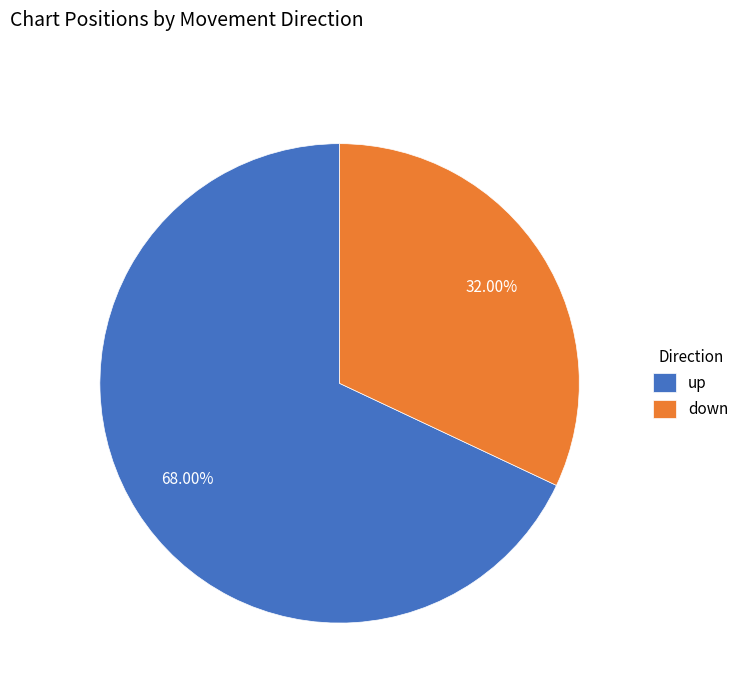

How much of the chart is everything except up?

32.0%